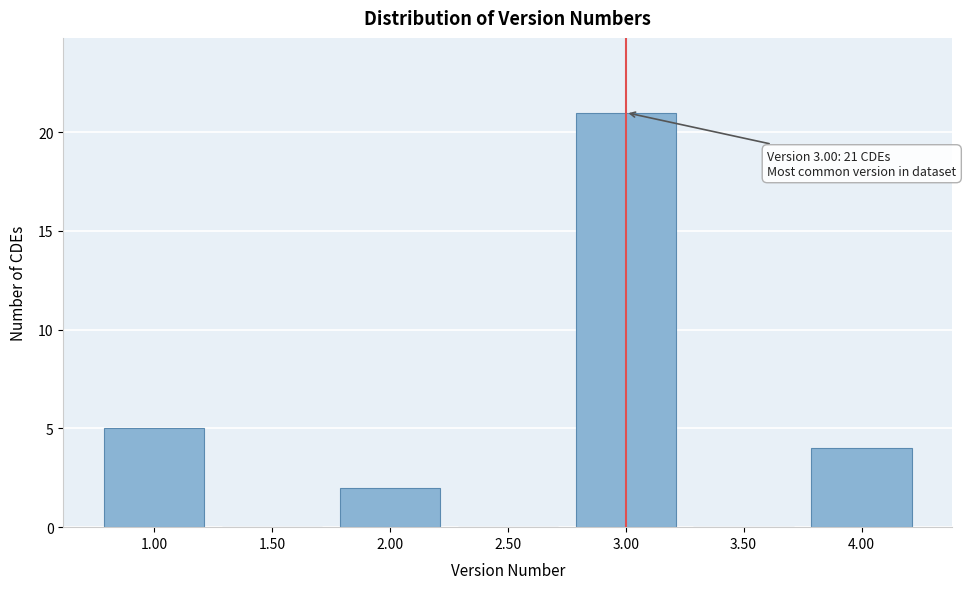

Reading right to left, list all the values displayed in this chart.

4.00=4	3.50=0	3.00=21	2.50=0	2.00=2	1.50=0	1.00=5